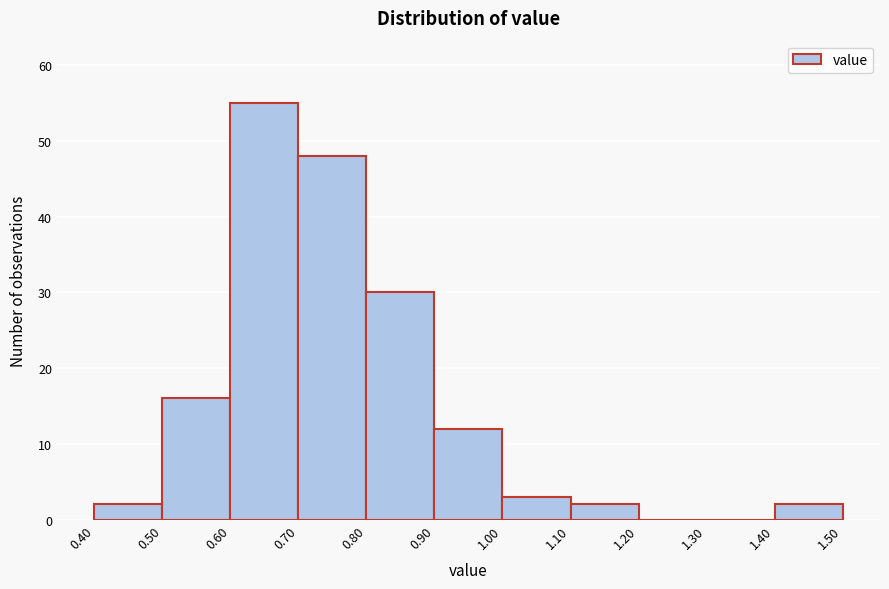

Reading left to right, transcribe this chart: for each bar, give the range it covers on the x-axis and its height. The values are not printed on the chart, so give them approximately, as read against the axis.

0.40 to 0.50: 2
0.50 to 0.60: 16
0.60 to 0.70: 55
0.70 to 0.80: 48
0.80 to 0.90: 30
0.90 to 1.00: 12
1.00 to 1.10: 3
1.10 to 1.20: 2
1.20 to 1.30: 0
1.30 to 1.40: 0
1.40 to 1.50: 2